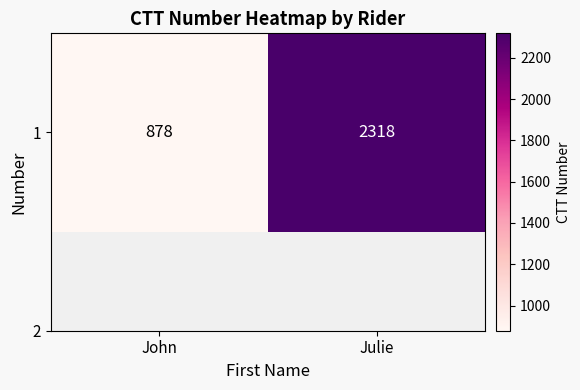

The chart shows a value of 2318 at Julie. True or false?

True